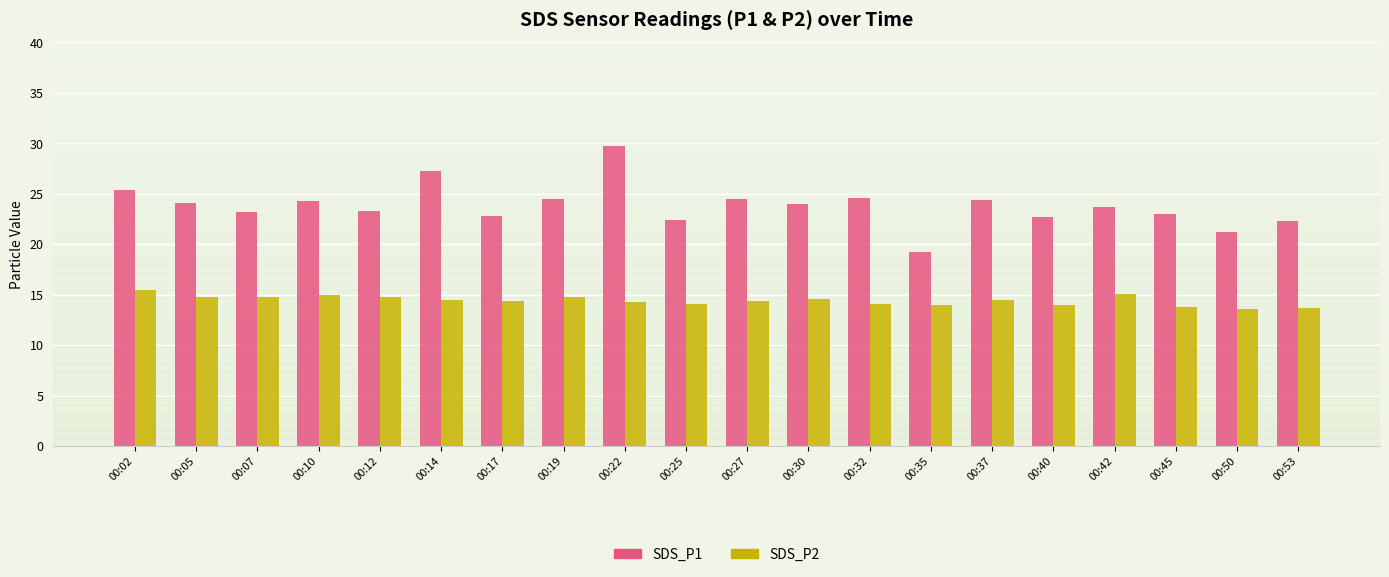

What is the lowest value of the SDS_P2 series?

13.6